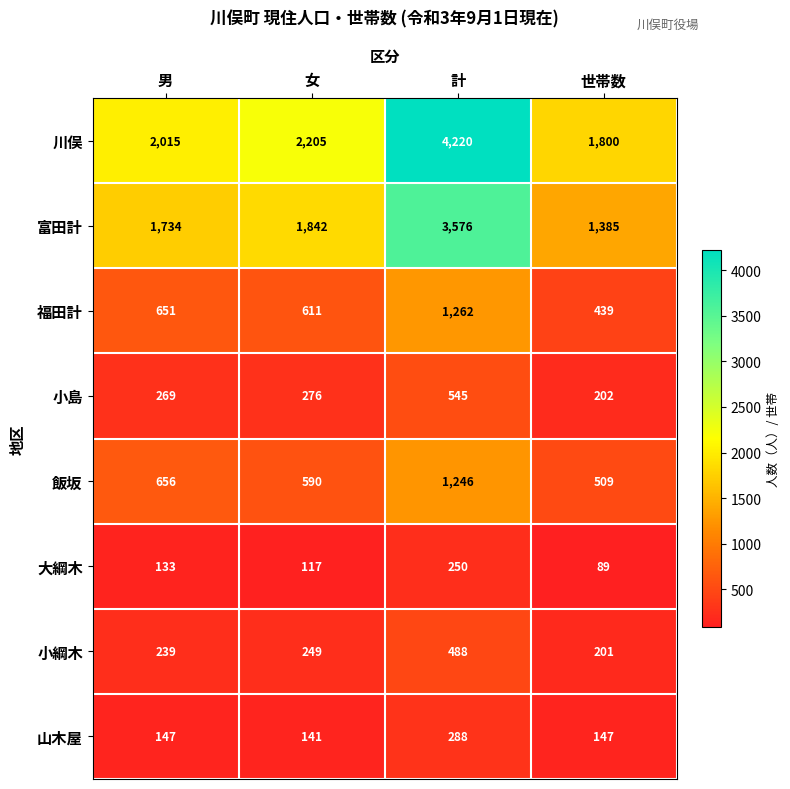

Which series has the largest total across all categories?

川俣